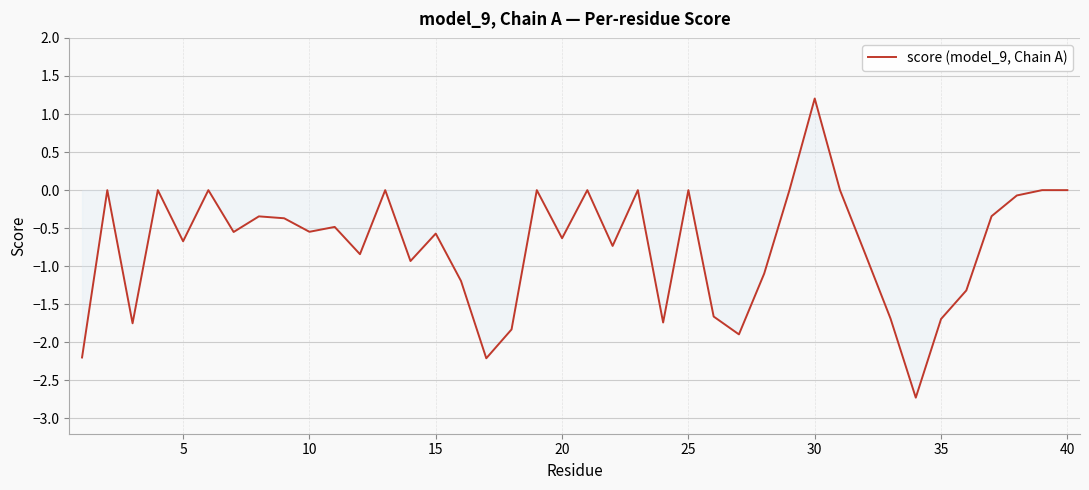

What is the minimum value shown in the chart?

-2.7